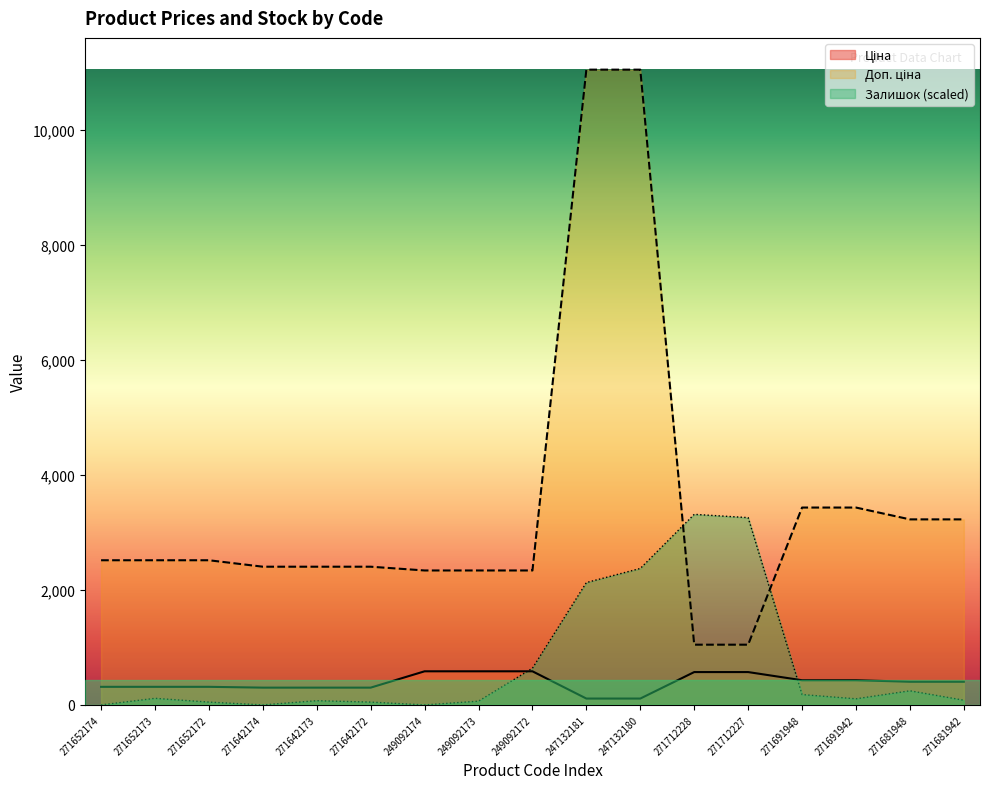

What is the minimum value for Ціна?

110.5